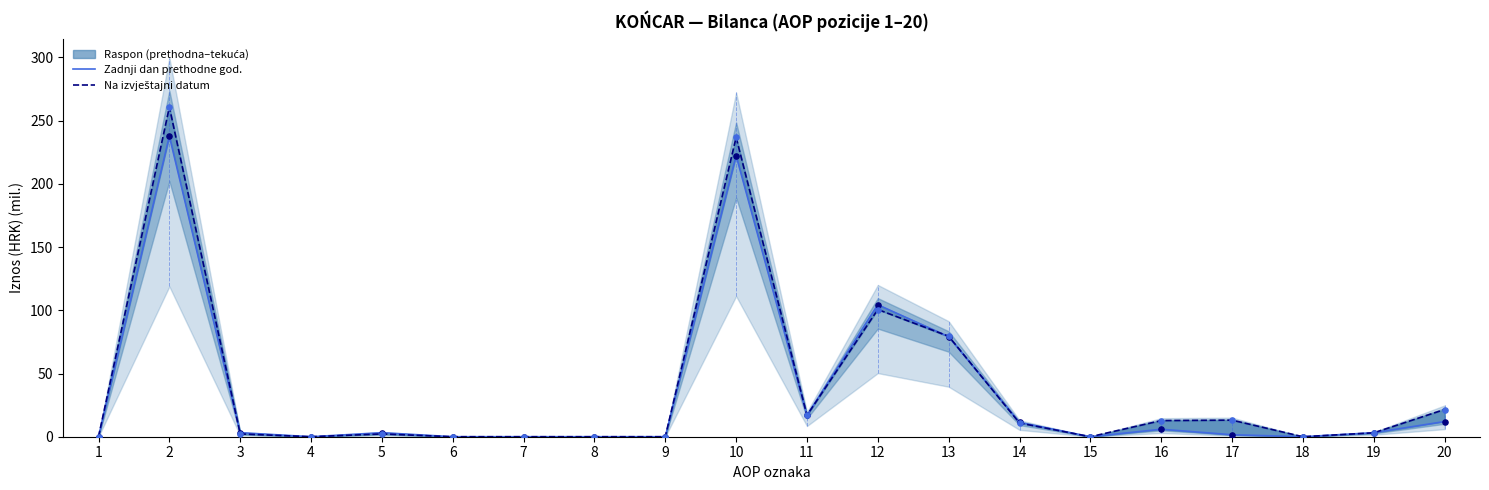

What are all the series names shown in the legend?

Zadnji dan prethodne god., Na izvještajni datum